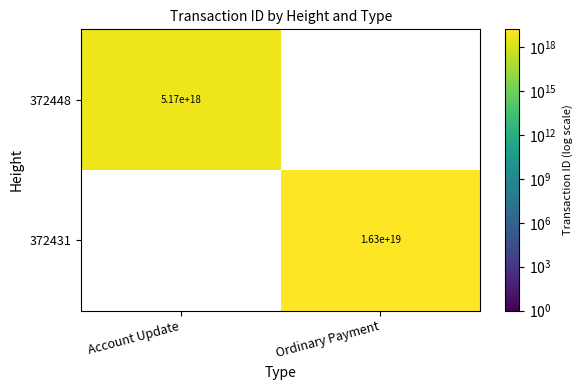

What is the minimum value shown in the chart?

5165315144160157696.0